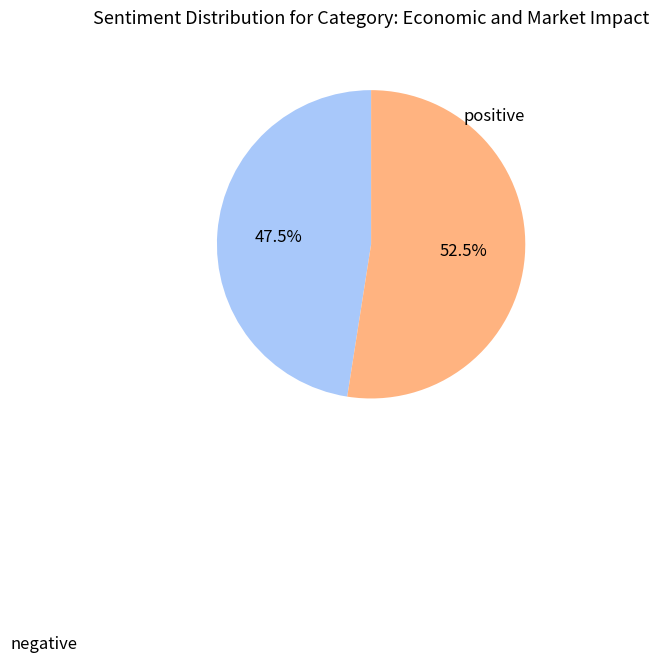

How many segments does this pie chart have?

2